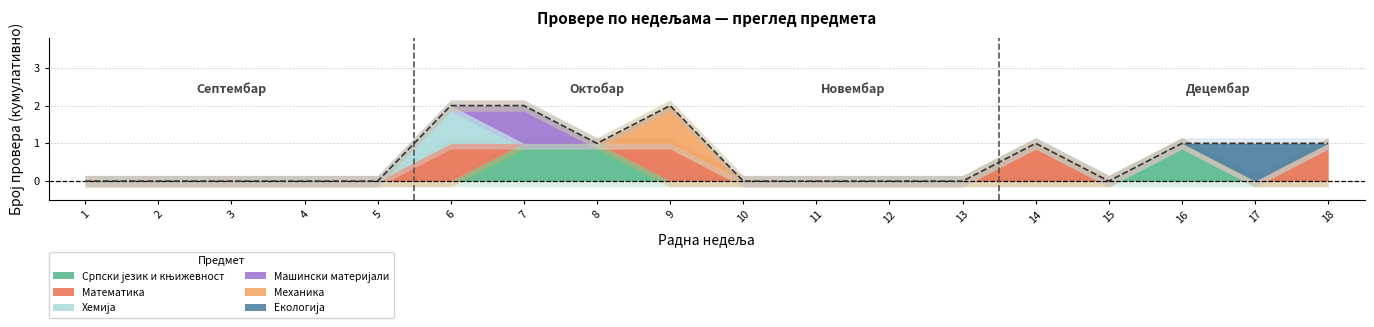

Reading left to right, transcribe all the data shown in this chart.

1=0	2=0	3=0	4=0	5=0	6=2	7=2	8=1	9=2	10=0	11=0	12=0	13=0	14=1	15=0	16=1	17=1	18=1